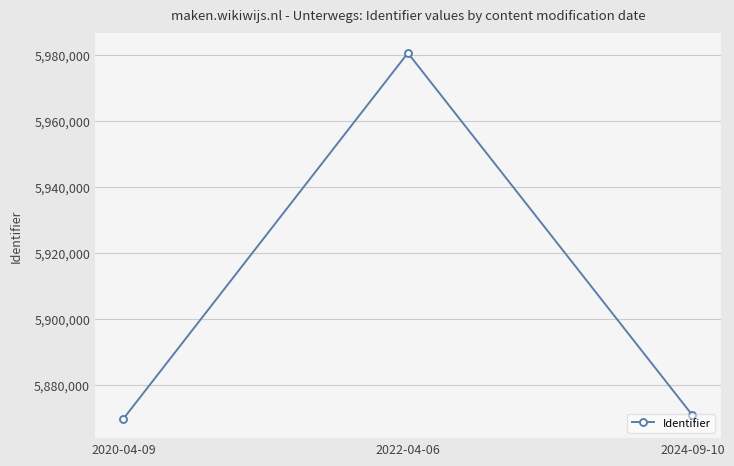

Rank the categories by value from lowest to highest.

2020-04-09, 2024-09-10, 2022-04-06